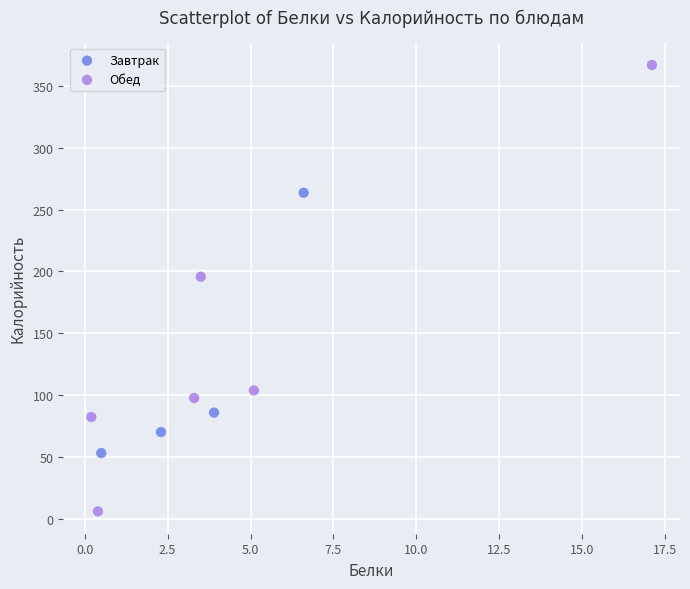

Which series reaches the maximum Y coordinate?

Обед